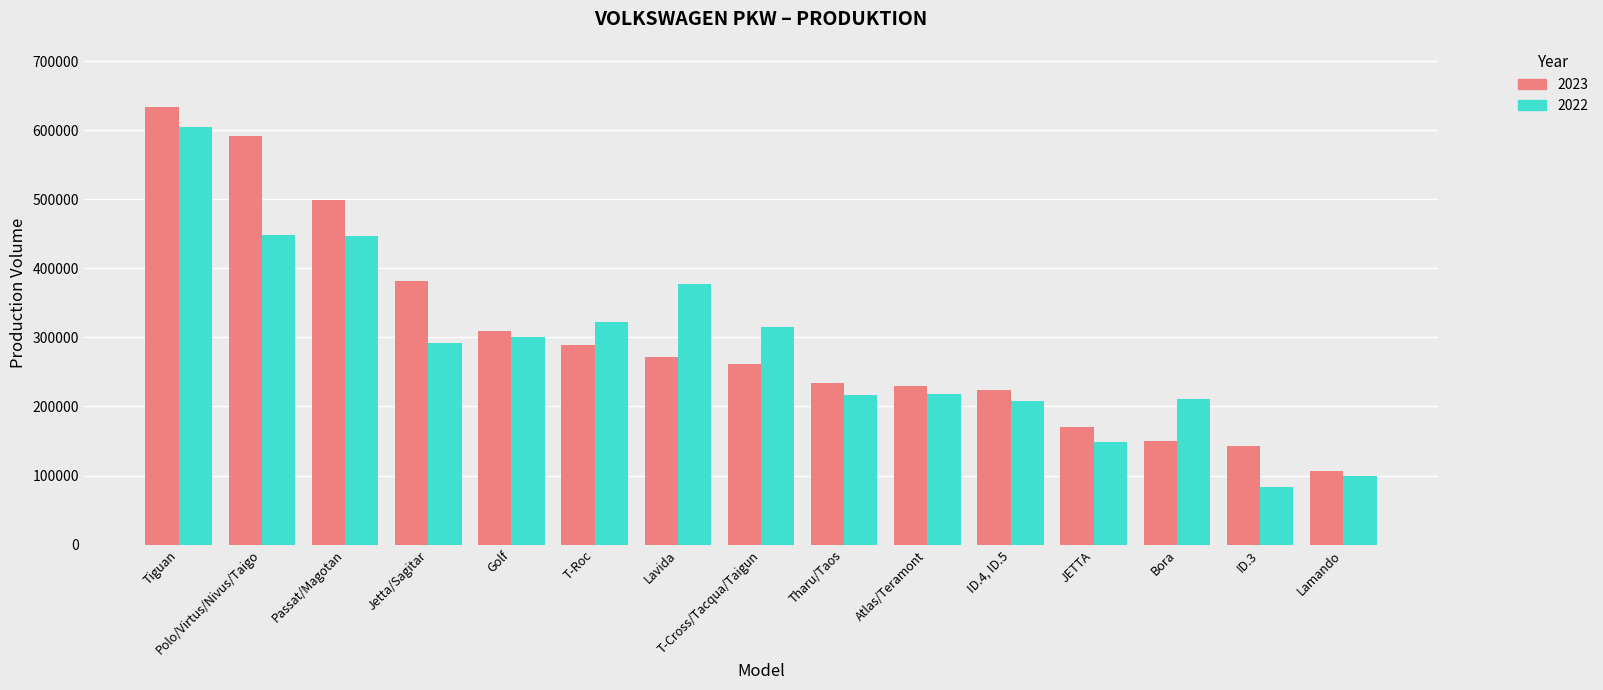

Between Passat/Magotan and Lamando, which series saw the biggest shift?

2023